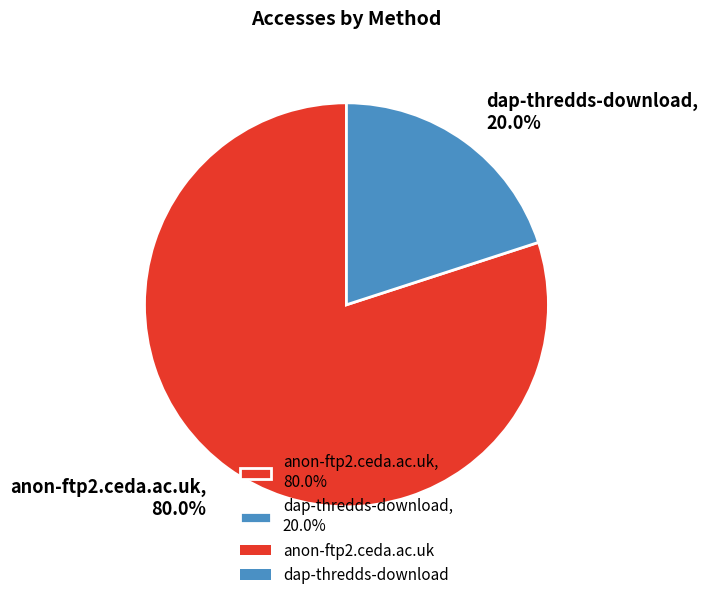

Is the sum of anon-ftp2.ceda.ac.uk and dap-thredds-download greater than half?

Yes